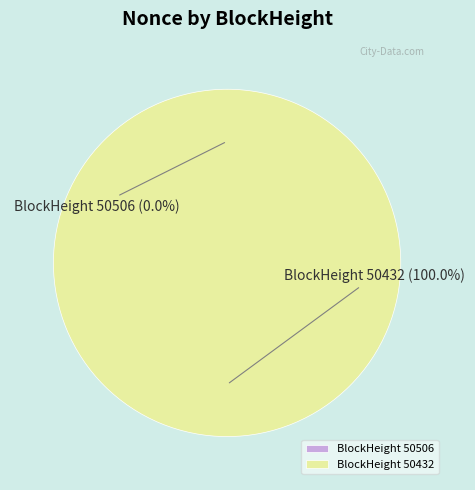

How many segments does this pie chart have?

2